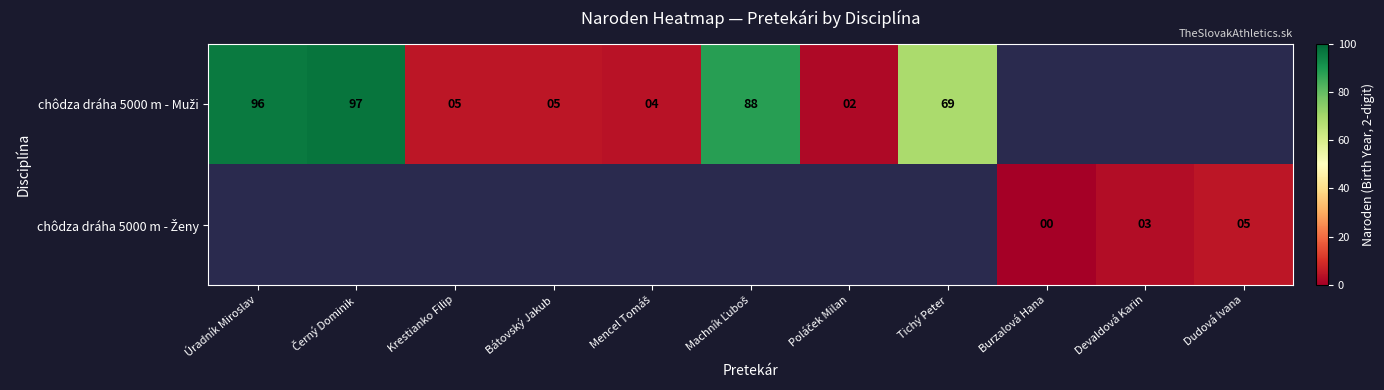

Is it true that chôdza dráha 5000 m - Muži equals 2.0 at Poláček Milan?

True